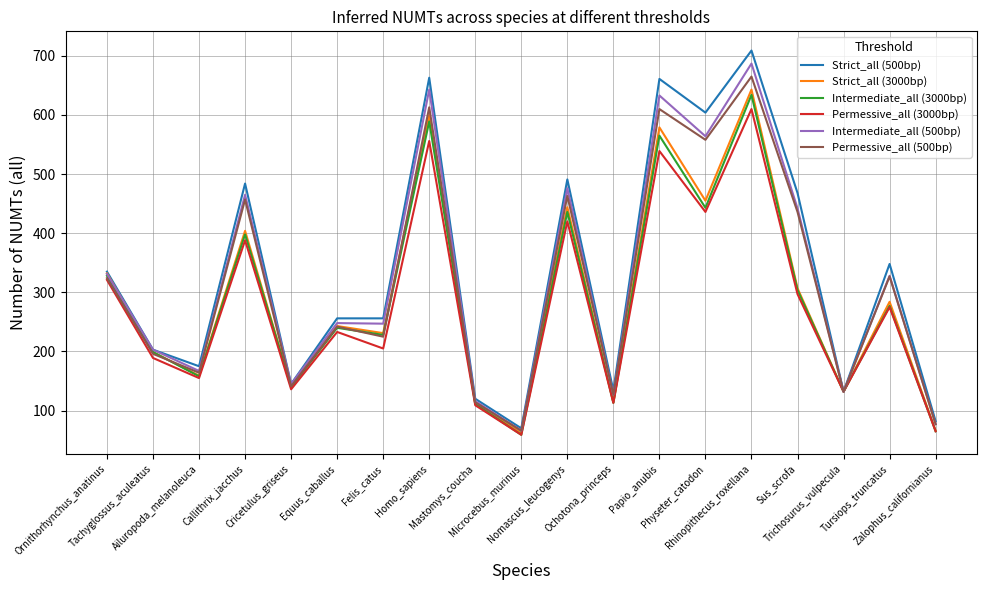

Where does the Strict_all (500bp) series first go above 256?

Ornithorhynchus_anatinus